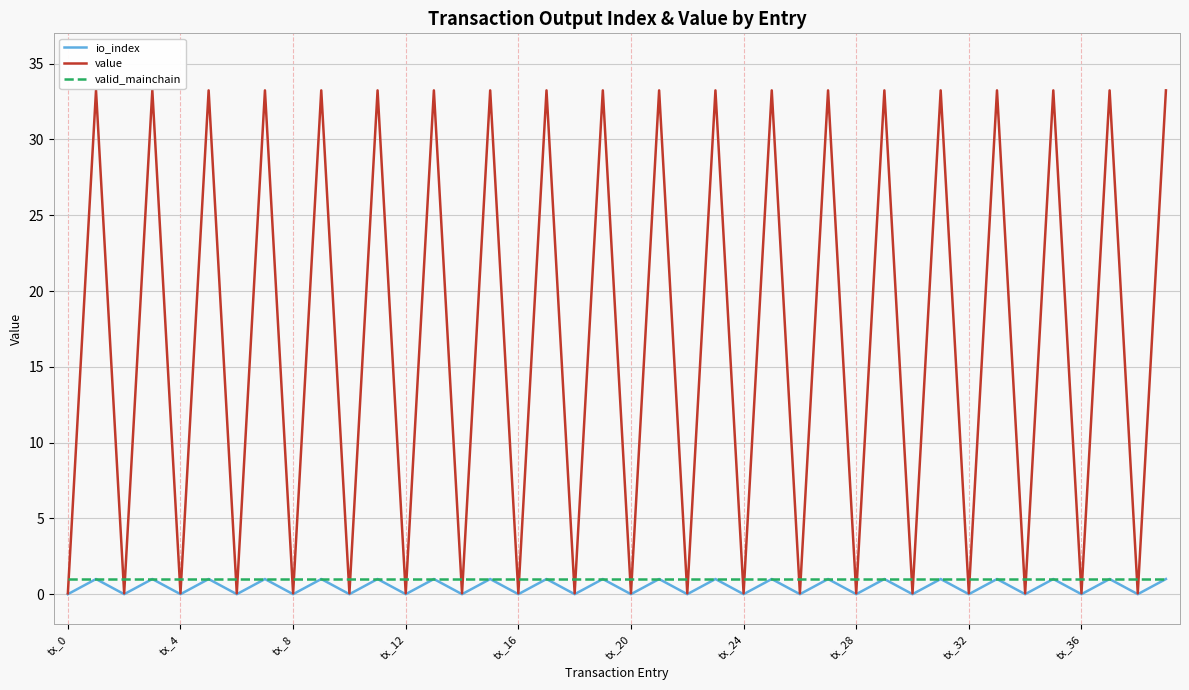

What is the highest value of the value series?

33.2